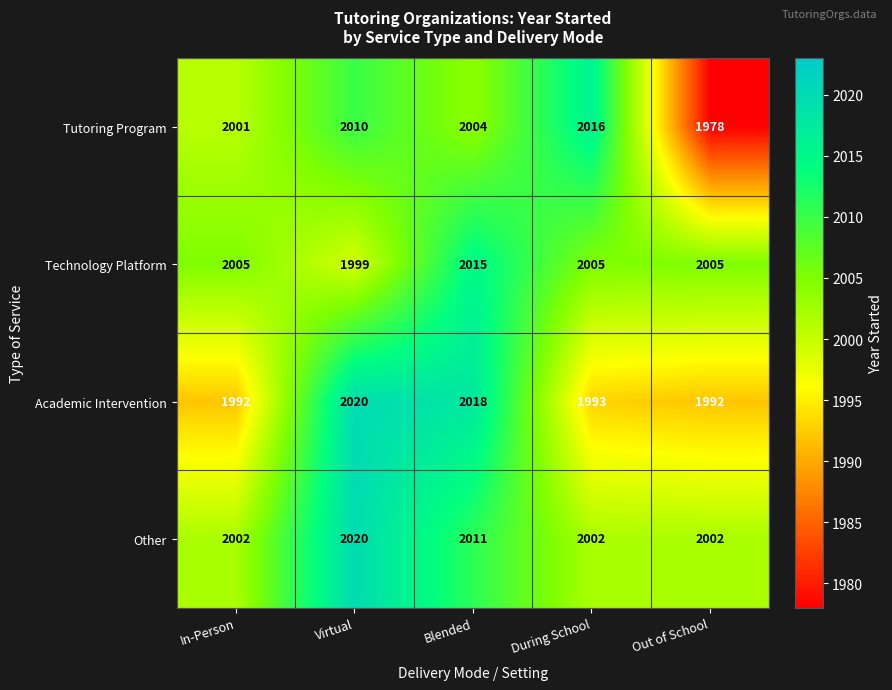

Reading left to right, extract all data points from this chart.

Tutoring Program: In-Person=2001	Virtual=2010	Blended=2004	During School=2016	Out of School=1978
Technology Platform: In-Person=2005	Virtual=1999	Blended=2015	During School=2005	Out of School=2005
Academic Intervention: In-Person=1992	Virtual=2020	Blended=2018	During School=1993	Out of School=1992
Other: In-Person=2002	Virtual=2020	Blended=2011	During School=2002	Out of School=2002